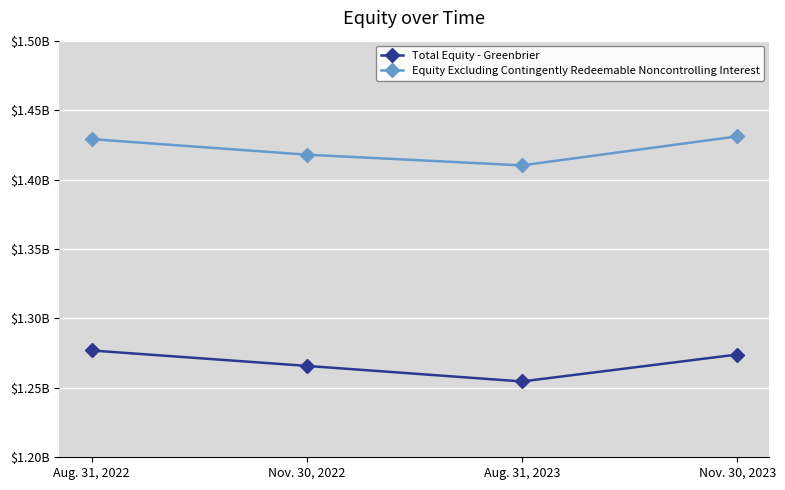

What position from the left is Aug. 31, 2023?

3